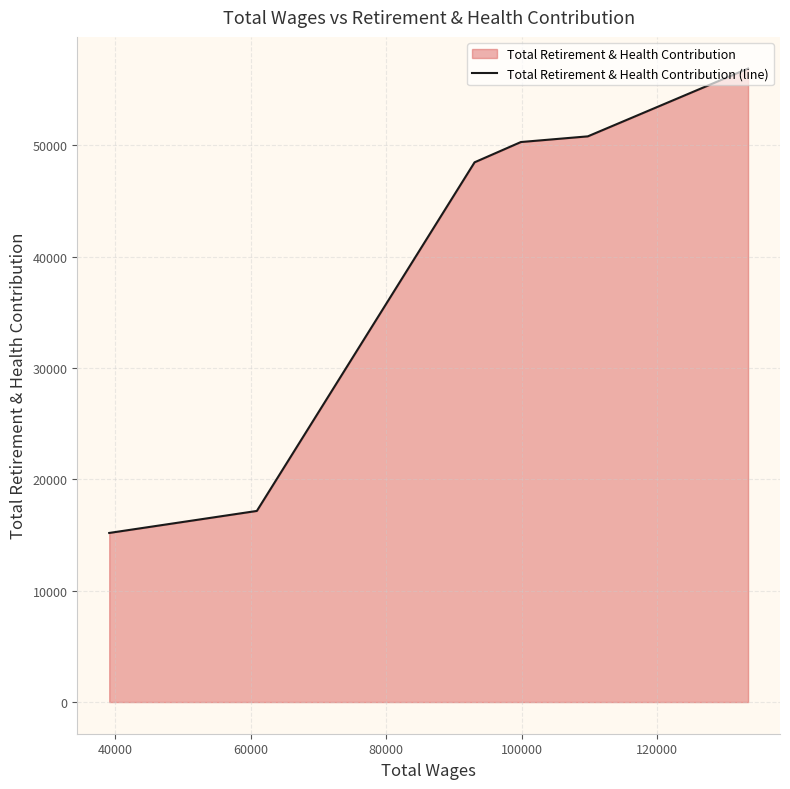

What is the difference between the second highest and minimum values?

35617